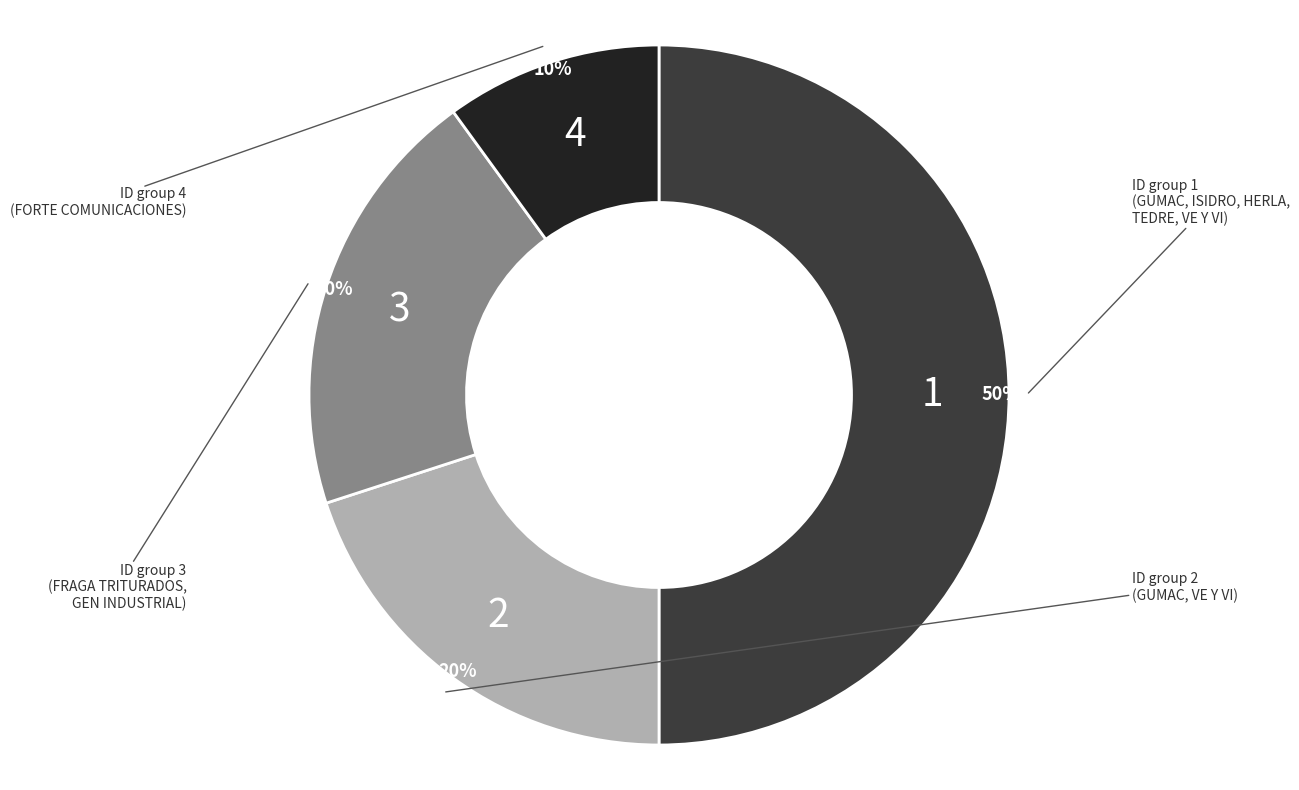

To the nearest percent, what is the average slice percentage?

25%